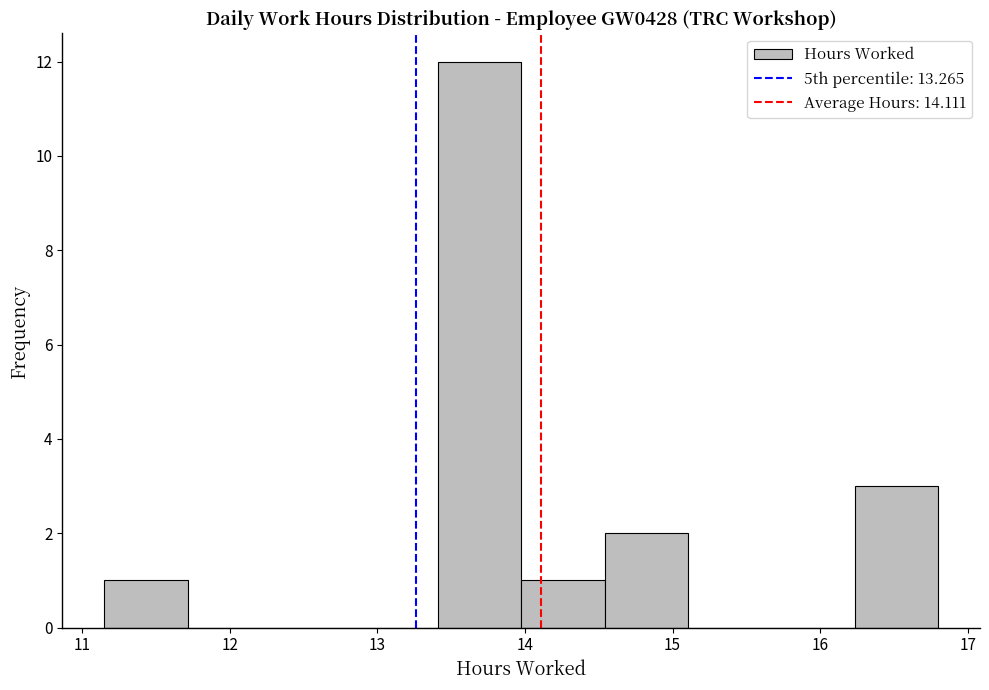

Reading left to right, transcribe this chart: for each bar, give the range it covers on the x-axis and its height. Neither the bar edges nor the heights are printed on the chart, so give them approximately, as read against the axes.

11.2 to 11.7: 1
11.7 to 12.3: 0
12.3 to 12.8: 0
12.8 to 13.4: 0
13.4 to 14.0: 12
14.0 to 14.5: 1
14.5 to 15.1: 2
15.1 to 15.7: 0
15.7 to 16.2: 0
16.2 to 16.8: 3